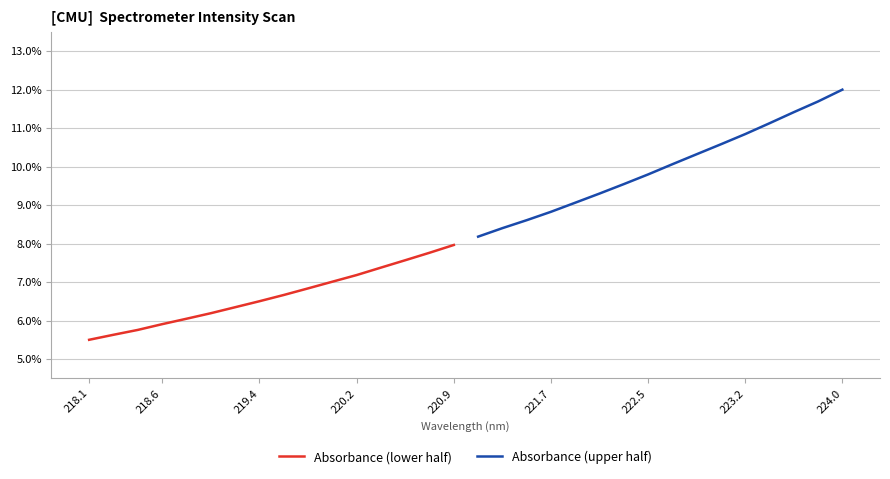

What is the lowest value of the Absorbance (lower half) series?

5.5